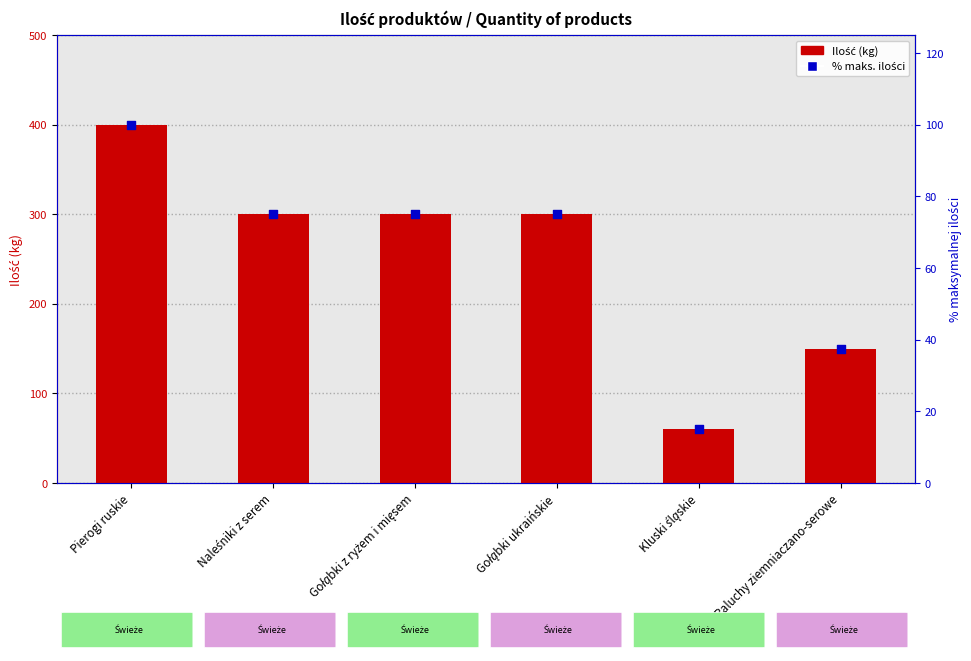

Which series has the widest spread of Y values?

Ilość (kg)